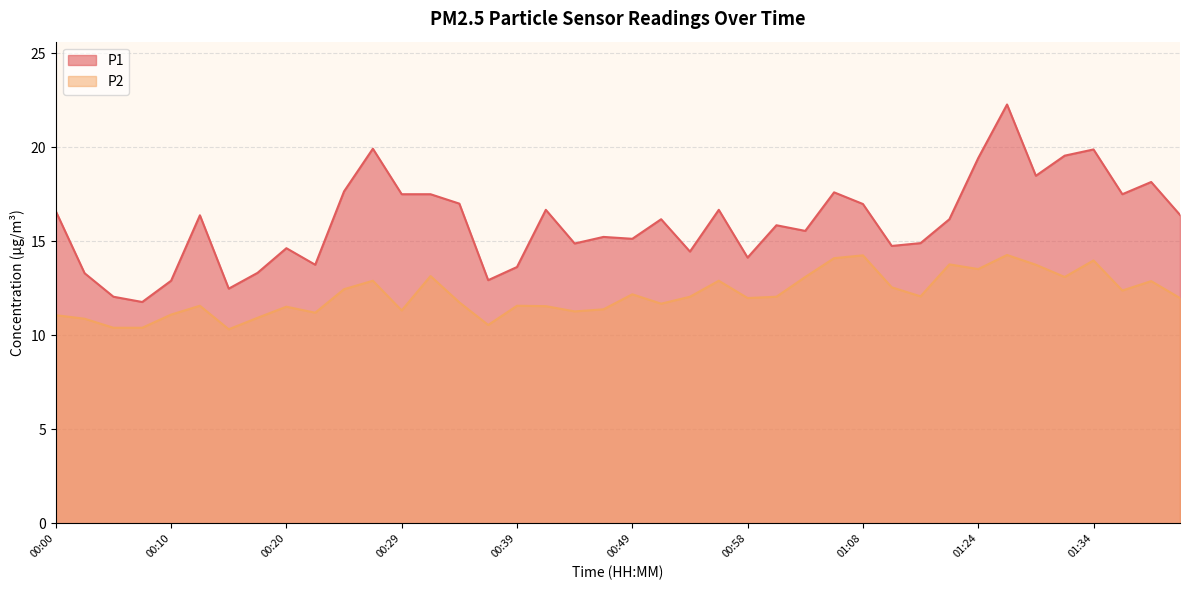

How many interior local valleys does the P1 series have?

12